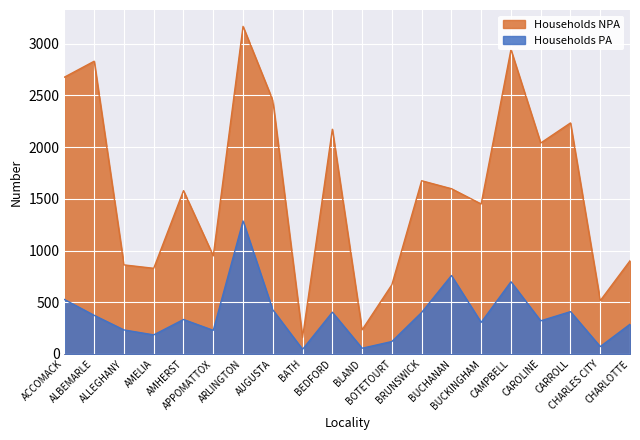

Rank the series at BATH from highest to lowest value.

Households NPA, Households PA